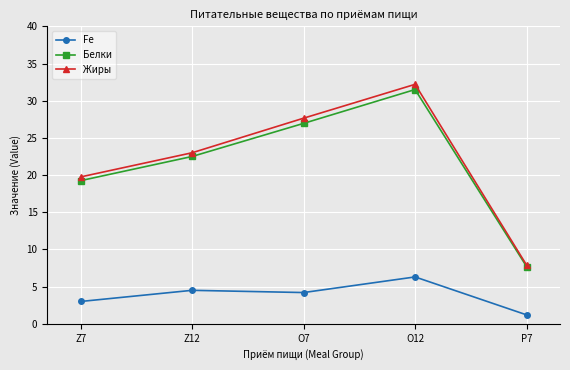

What is the lowest value of the Жиры series?

7.9